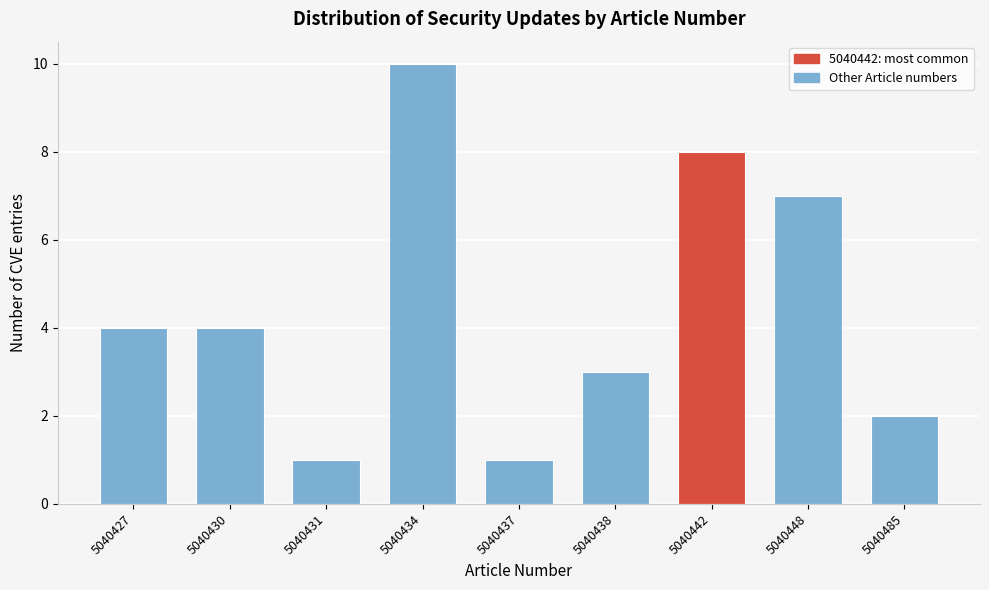

Reading left to right, transcribe all the data shown in this chart.

5040427=4	5040430=4	5040431=1	5040434=10	5040437=1	5040438=3	5040442=8	5040448=7	5040485=2